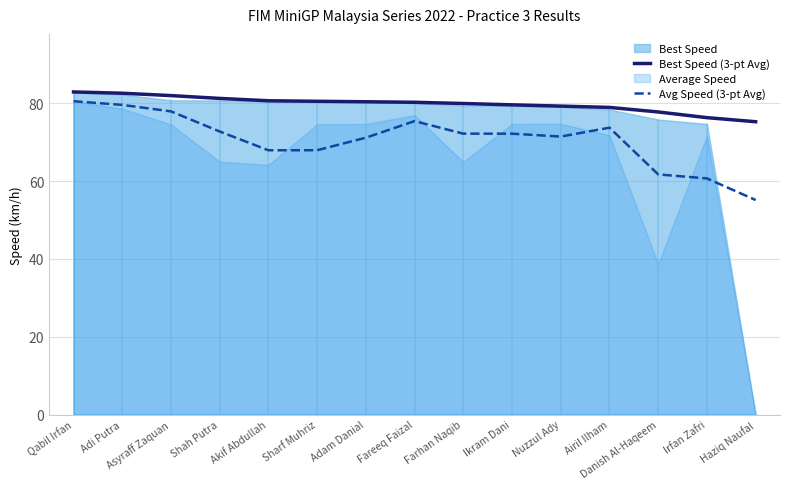

List the labels in order of Best Speed (3-pt Avg) value, smallest first.

Haziq Naufal, Irfan Zafri, Danish Al-Haqeem, Airil Ilham, Nuzzul Ady, Ikram Dani, Farhan Naqib, Fareeq Faizal, Adam Danial, Sharf Muhriz, Akif Abdullah, Shah Putra, Asyraff Zaquan, Adi Putra, Qabil Irfan